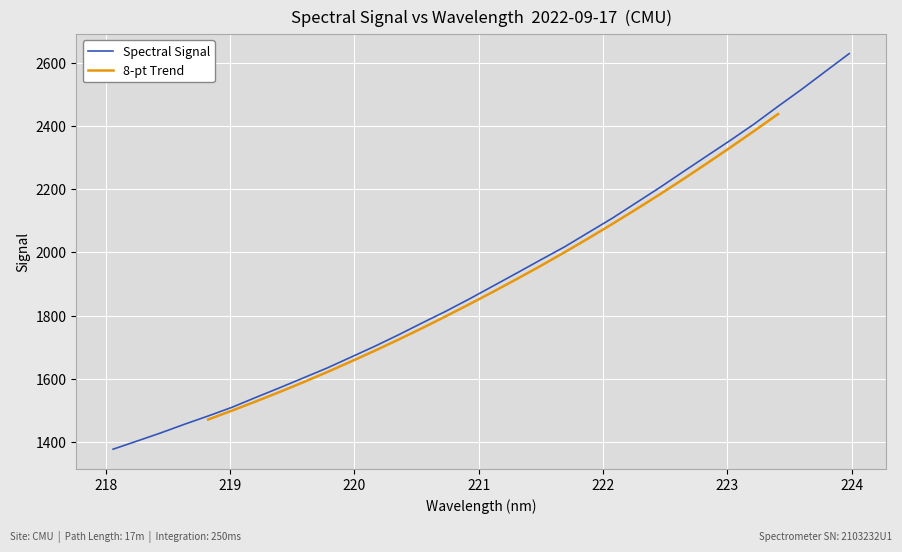

What is the average value?

1919.1